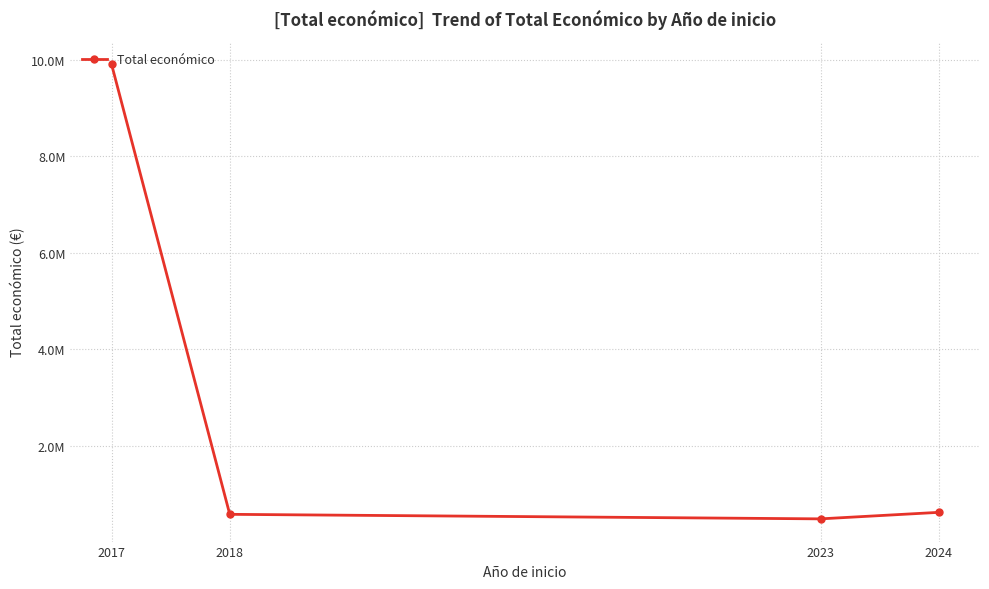

Does the chart have visible grid lines?

Yes